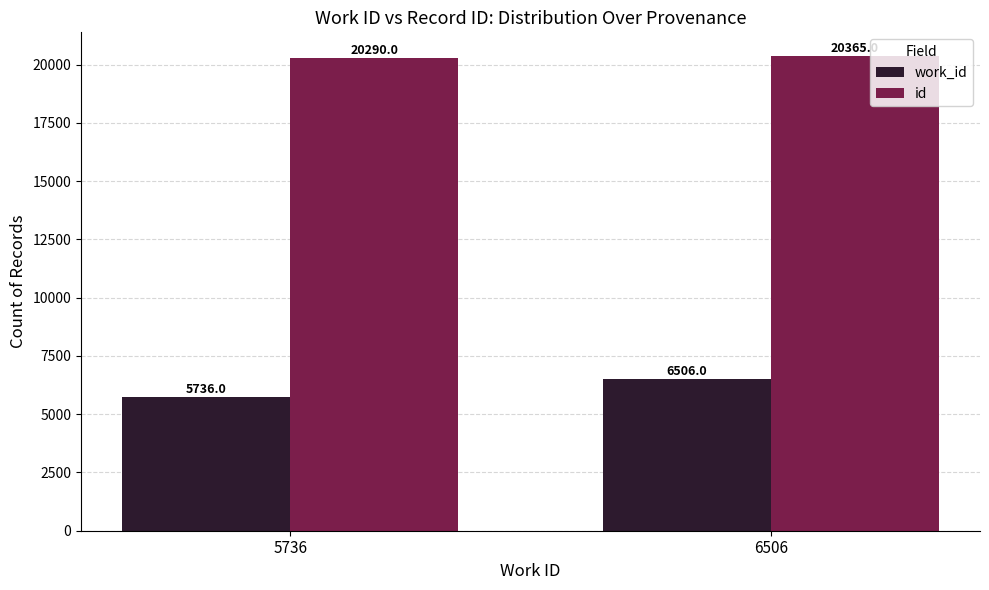

Is the value of id at 5736 greater than the value of work_id at 6506?

Yes